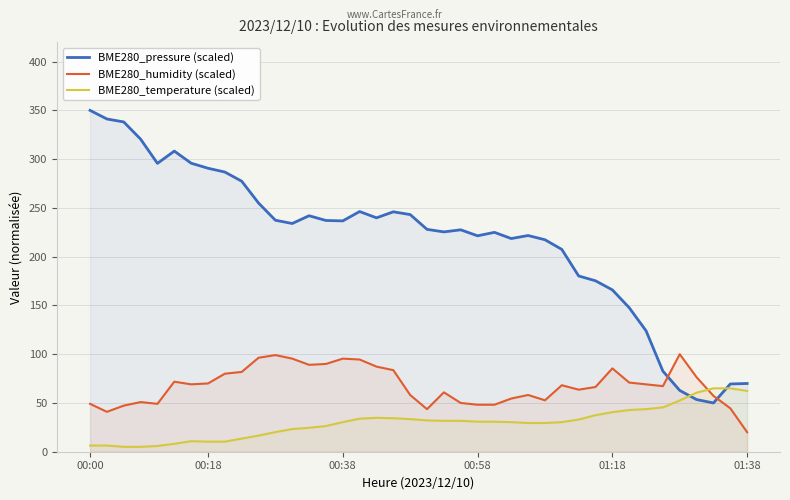

Which series has the largest range (max minus min)?

BME280_pressure (scaled)